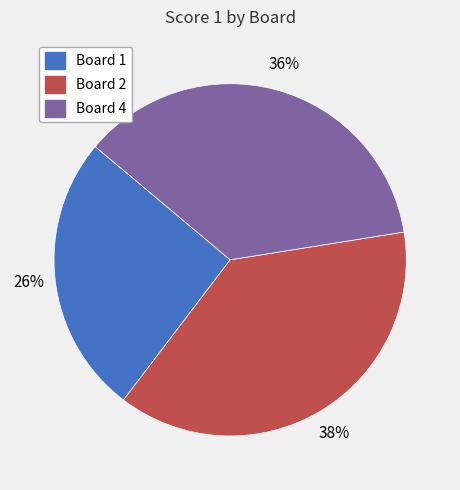

Count the number of slices in the pie.

3